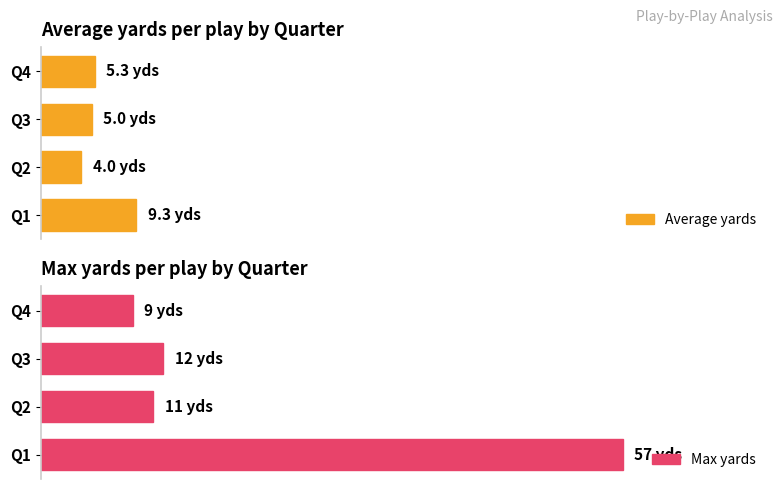

The Max yards series shows 19.3 at Q3. True or false?

False